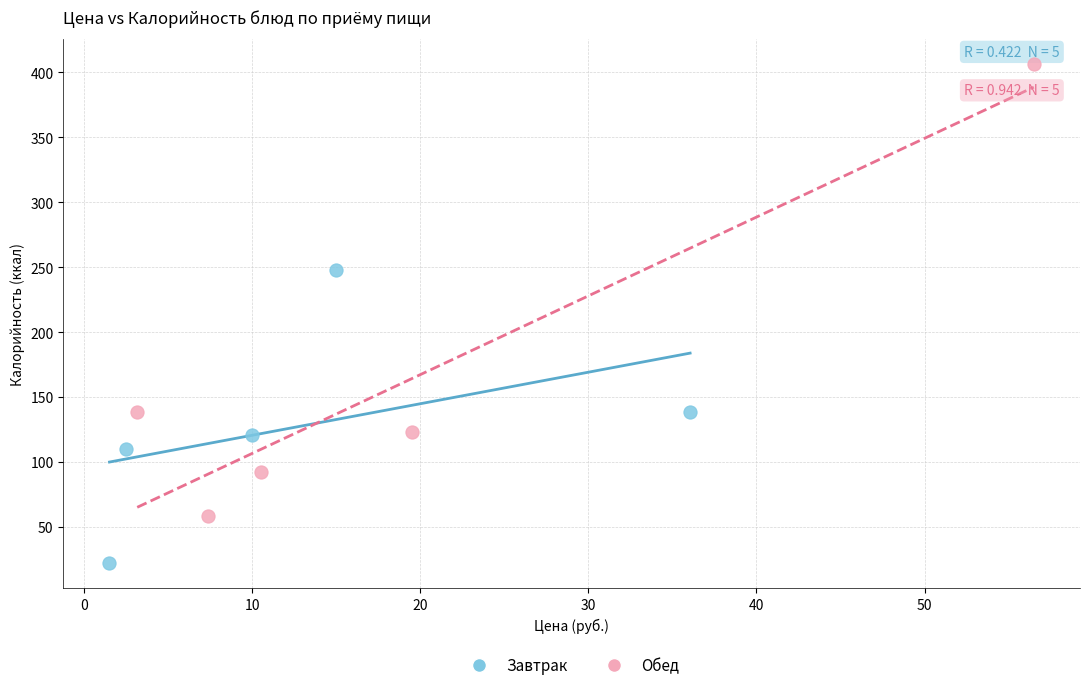

Which series has the widest spread of Y values?

Обед